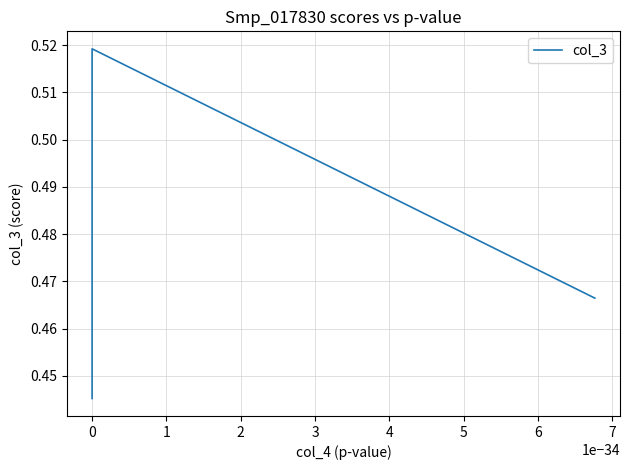

What is the value of the 3rd point from the left?

0.5